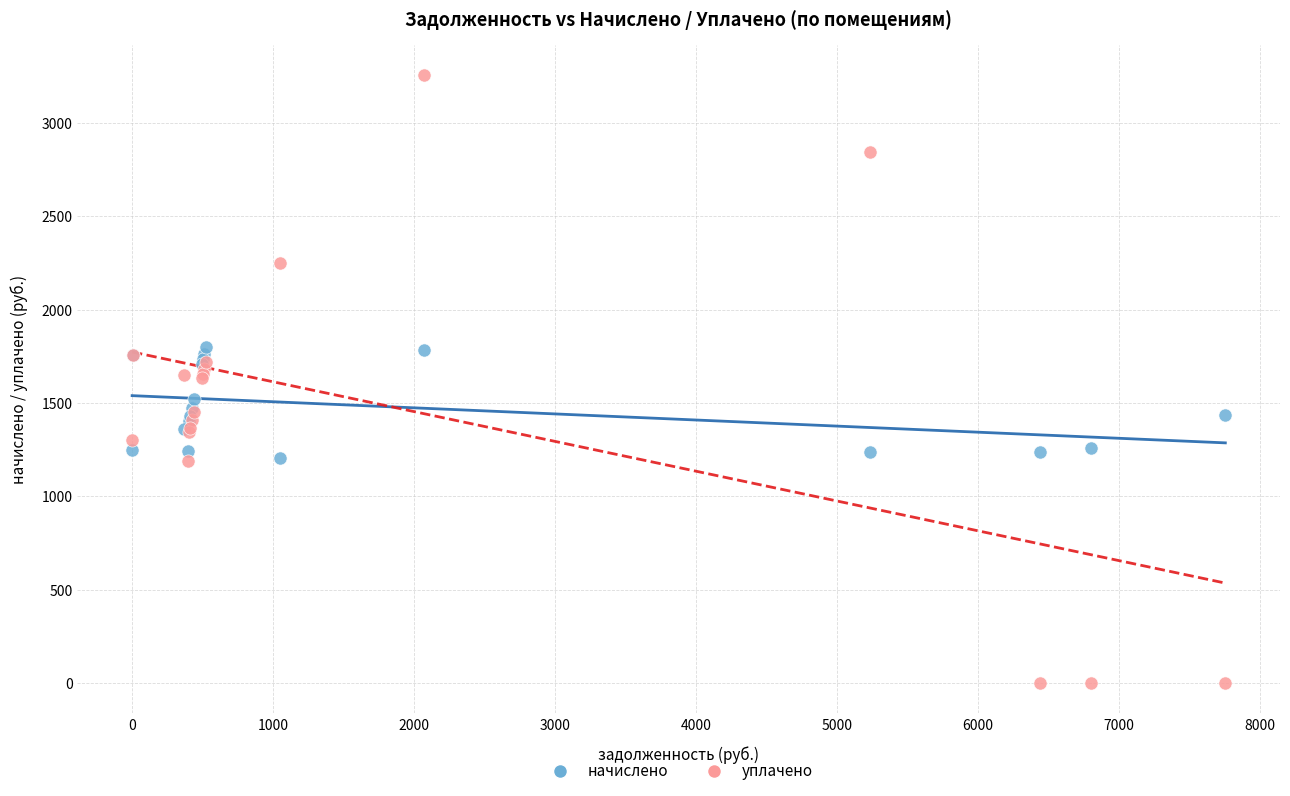

What is the X range (max minus min) for the scatter plot?

7756.9